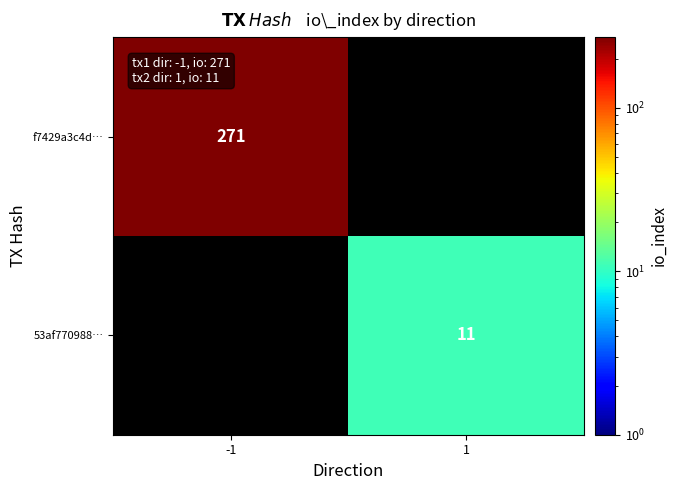

The value of f7429a3c4d… at -1 is 271. True or false?

True